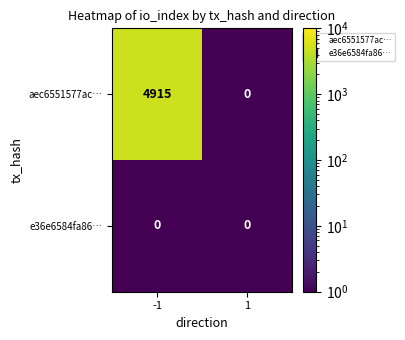

What is the greatest value displayed?

4915